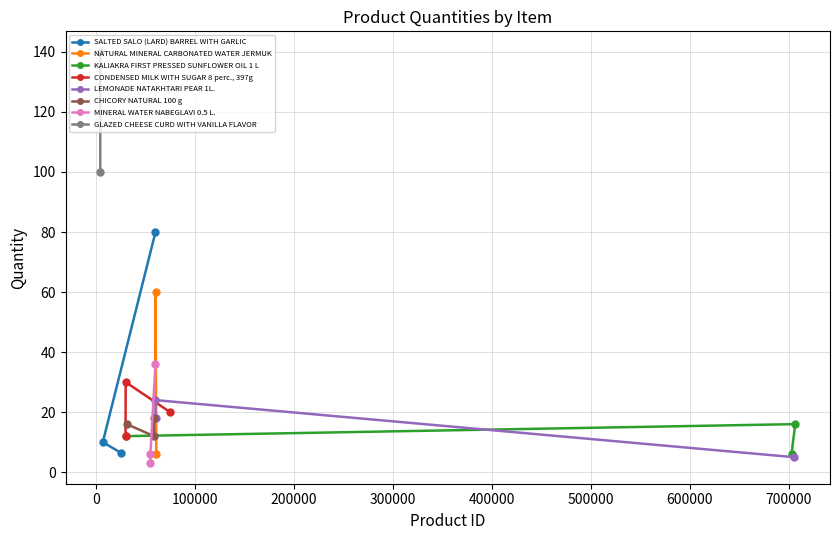

True or false: the data has more than 0 interior local peaks.

True